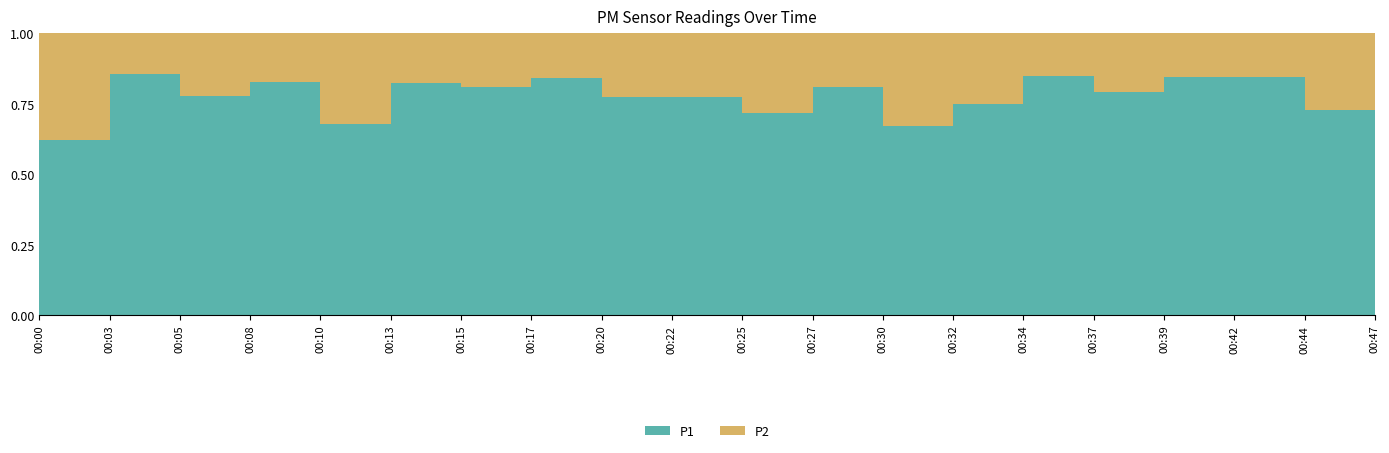

Reading left to right, transcribe all the data shown in this chart.

P1: 00:00=2.5	00:03=7.7	00:05=4.8	00:08=5.3	00:10=2.1	00:13=5.6	00:15=5.3	00:17=6.4	00:20=3.8	00:22=3.1	00:25=2.0	00:27=4.7	00:30=2.0	00:32=2.7	00:34=6.5	00:37=3.2	00:39=5.0	00:42=5.7	00:44=1.8	00:47=4.7
P2: 00:00=1.5	00:03=1.3	00:05=1.4	00:08=1.1	00:10=1.0	00:13=1.2	00:15=1.2	00:17=1.2	00:20=1.1	00:22=0.9	00:25=0.8	00:27=1.1	00:30=1.0	00:32=0.9	00:34=1.1	00:37=0.8	00:39=0.9	00:42=1.1	00:44=0.7	00:47=0.9